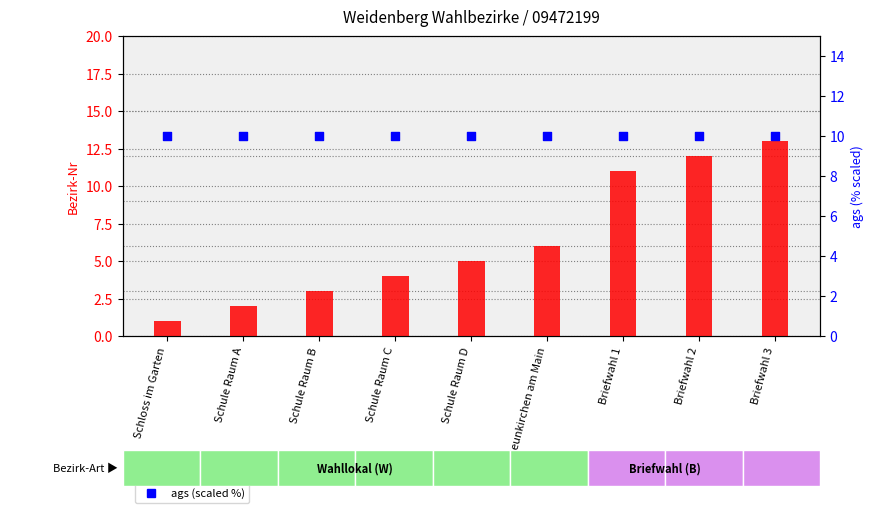

Which series contains the lowest Y value?

Bezirk-Nr